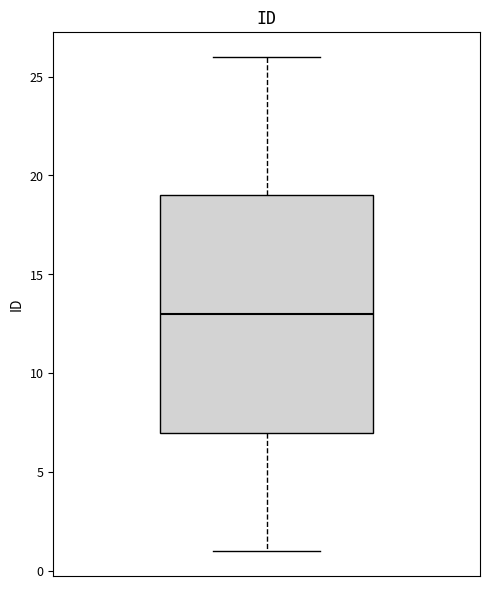

Read this box plot against the y-axis: the position of the median line, the range covered by the box, and the ends of both whiskers. The values are not printed on the chart, so give them approximately, as read against the axis.

median 13, box 7 to 19, whiskers 1 to 26